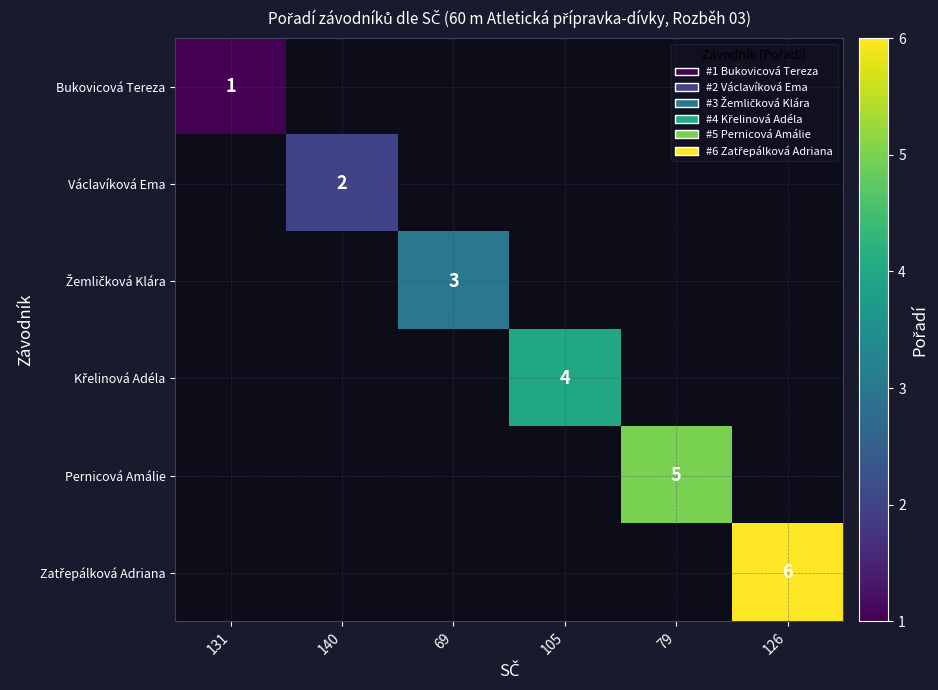

Which series has the largest total across all categories?

Zatřepálková Adriana